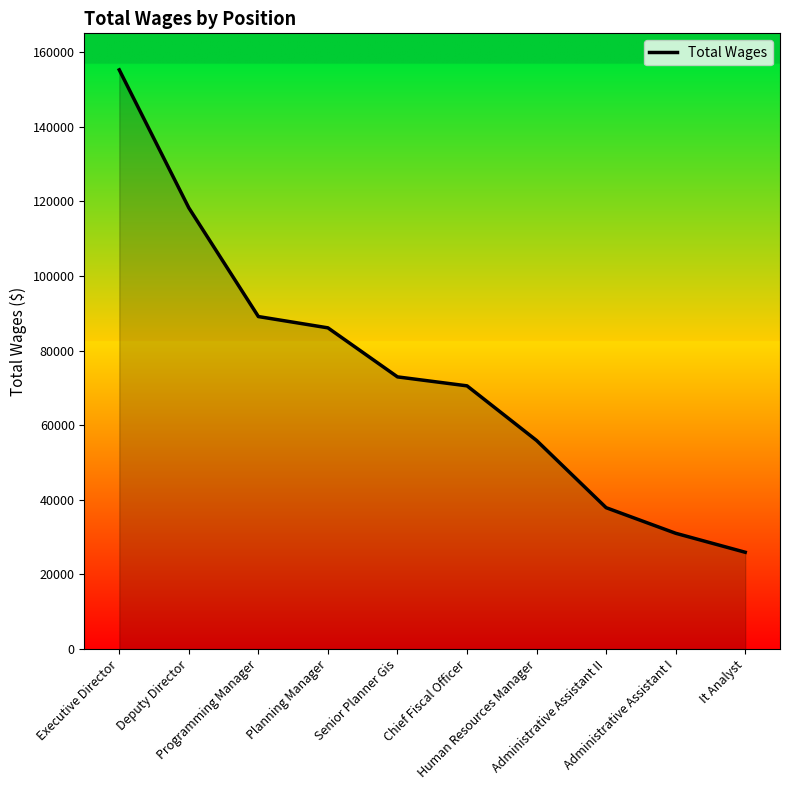

At which label is the value closest to 90579?

Programming Manager